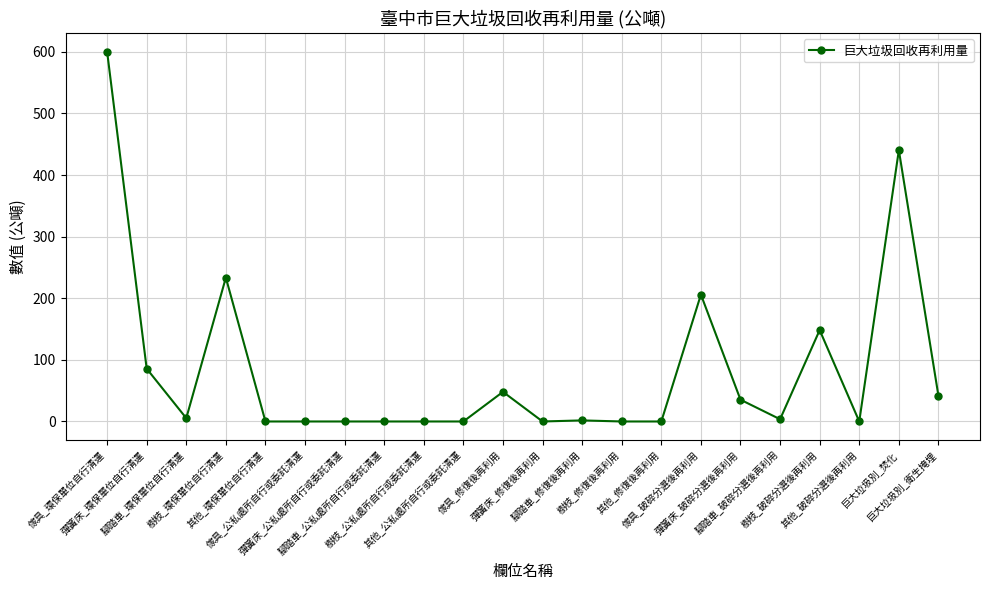

What is the difference between the maximum and minimum values?

600.5